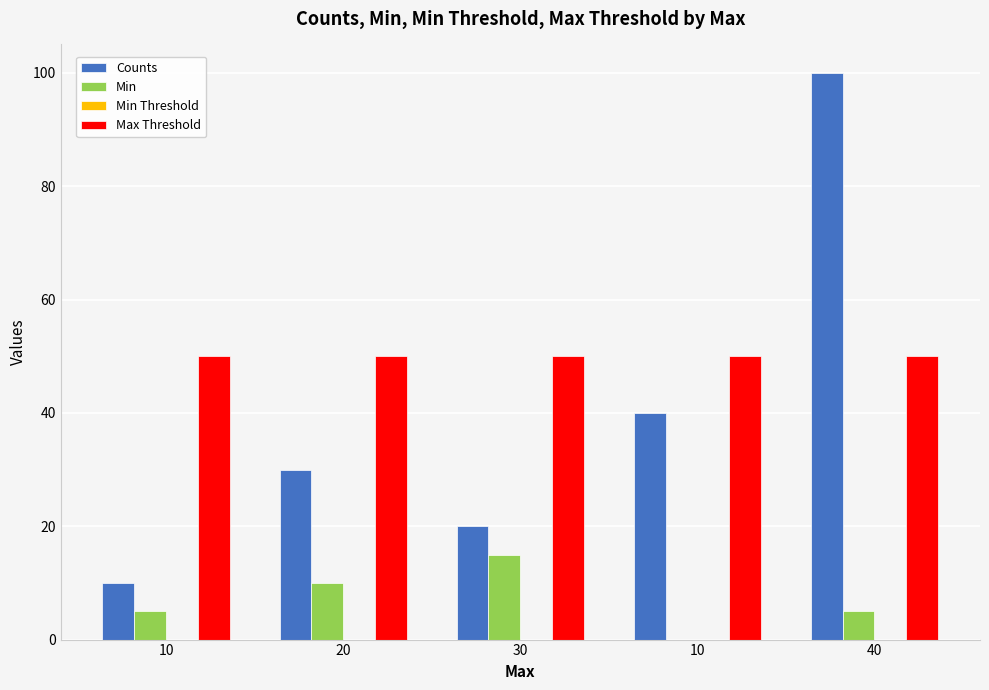

Rank the series by their maximum value, from lowest to highest.

Min Threshold, Min, Max Threshold, Counts